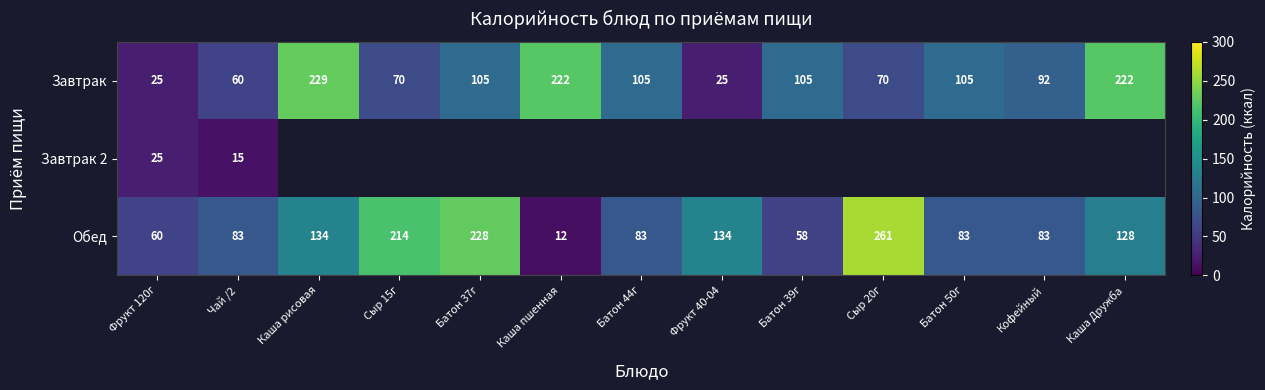

How many data points in Завтрак are less than 105?

6